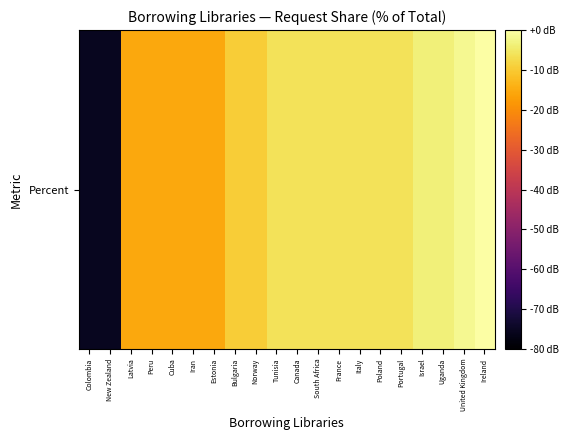

How many data points are above -6?

4